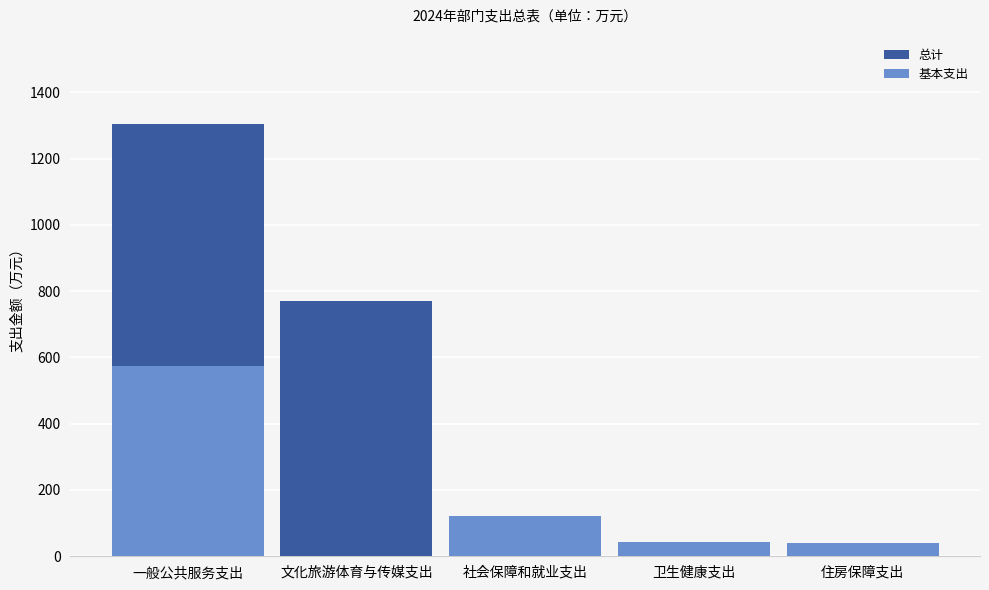

Reading right to left, list all the values displayed in this chart.

总计: 住房保障支出=40.5	卫生健康支出=43.5	社会保障和就业支出=122.5	文化旅游体育与传媒支出=770.6	一般公共服务支出=1304.0
基本支出: 住房保障支出=40.5	卫生健康支出=43.5	社会保障和就业支出=122.5	文化旅游体育与传媒支出=0.0	一般公共服务支出=573.9